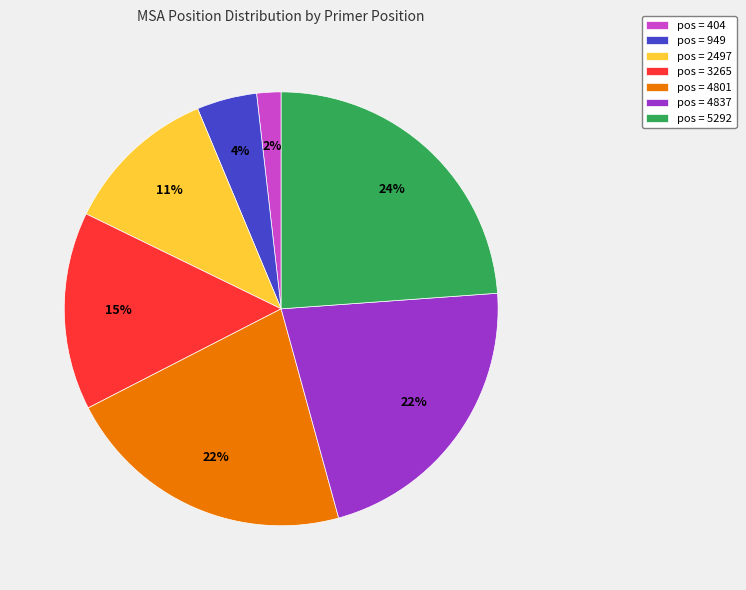

Which has a higher value, pos = 949 or pos = 5292?

pos = 5292